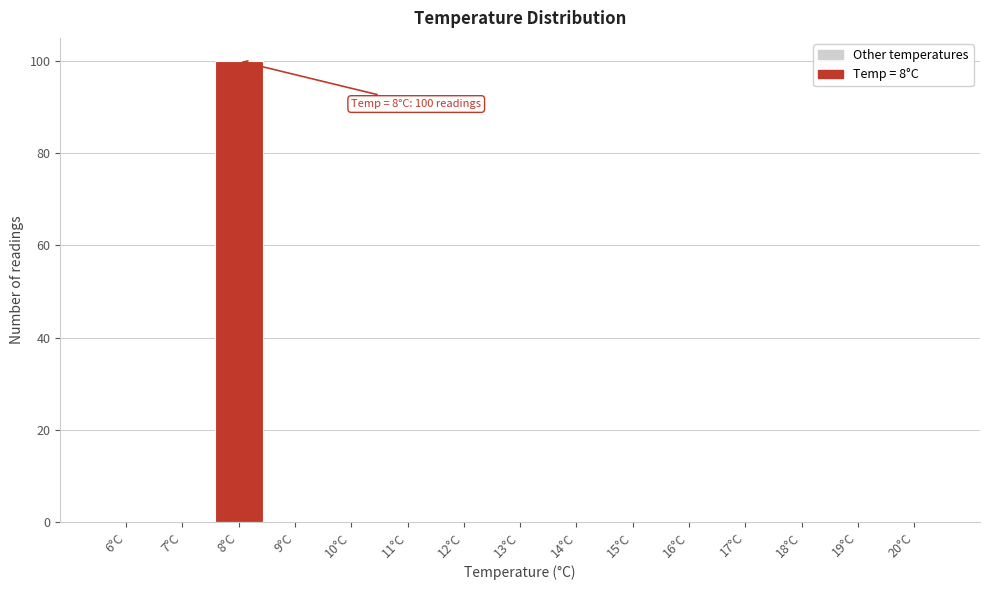

Reading right to left, what are all the values shown in this chart?

20°C=0	19°C=0	18°C=0	17°C=0	16°C=0	15°C=0	14°C=0	13°C=0	12°C=0	11°C=0	10°C=0	9°C=0	8°C=100	7°C=0	6°C=0